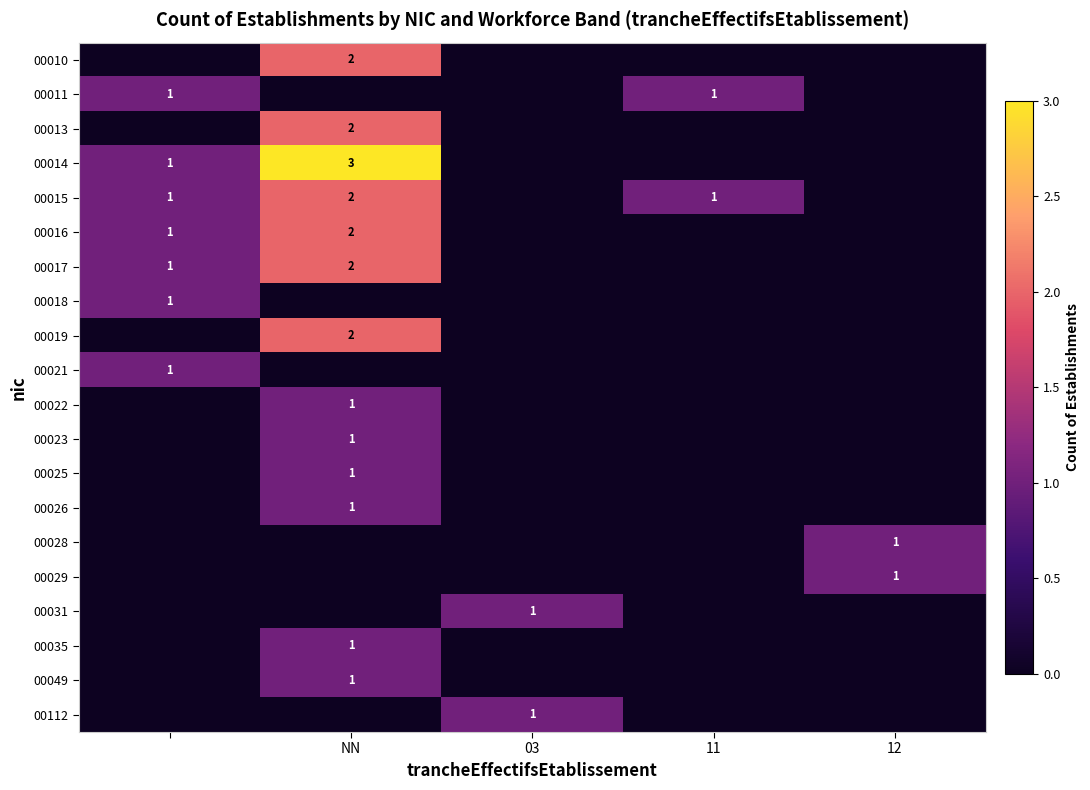

The 00014 series shows 3 at NN. True or false?

True